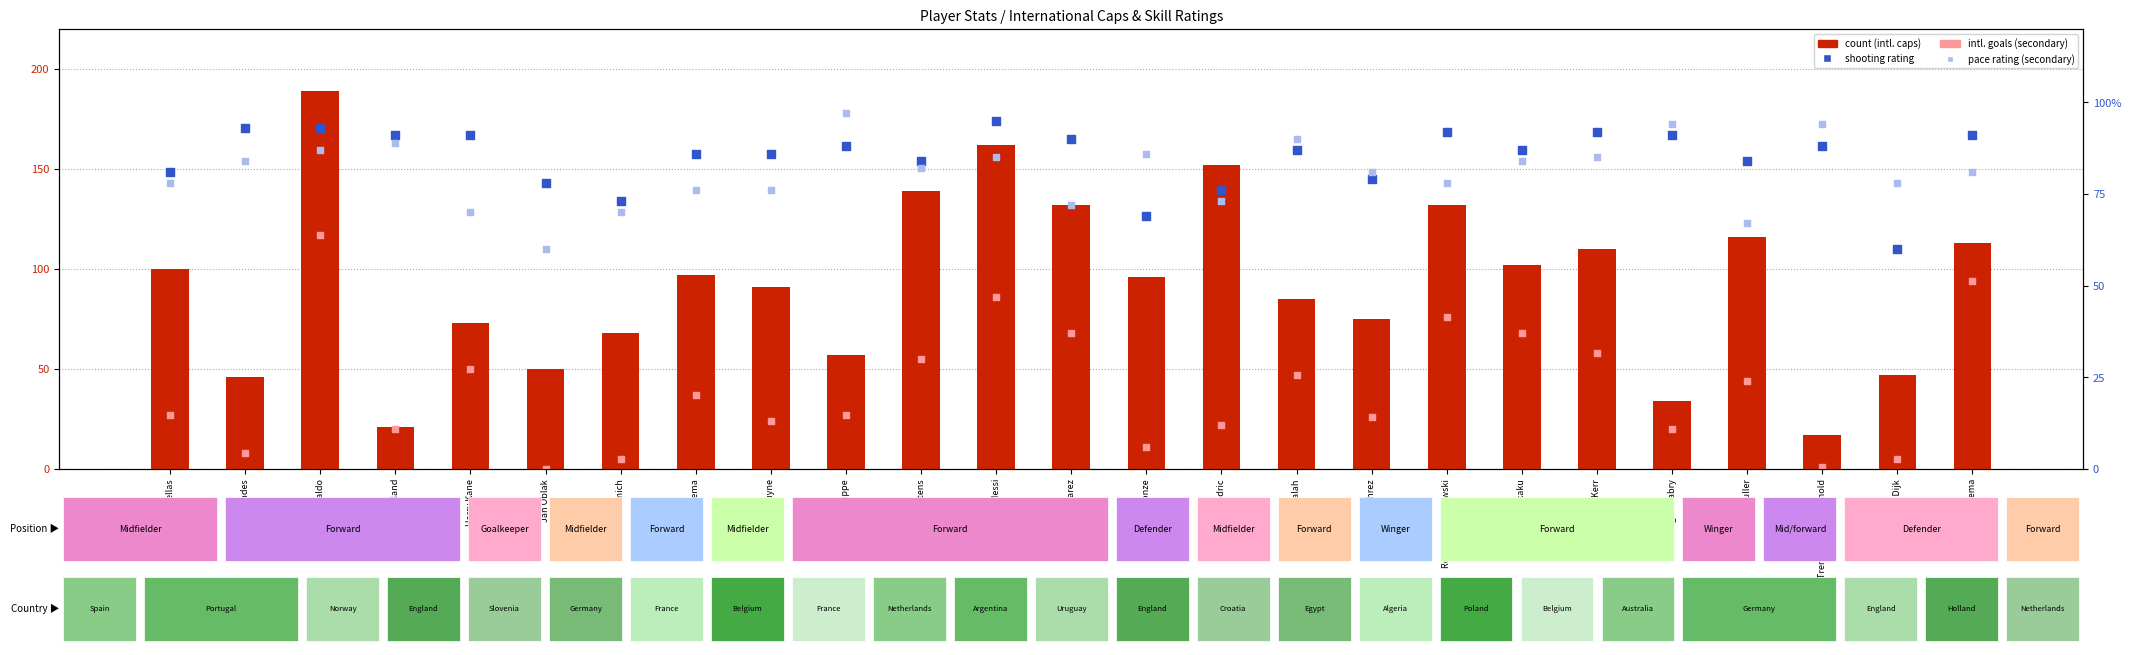

At which category is the sum across all series the highest?

Cristiano Ronaldo